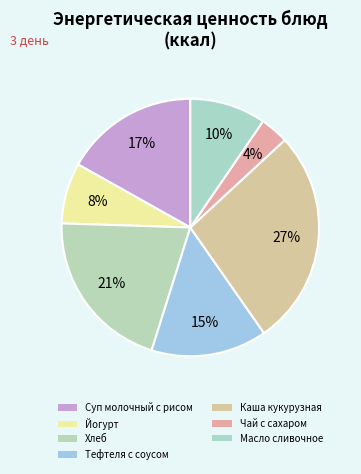

Count the number of slices in the pie.

7